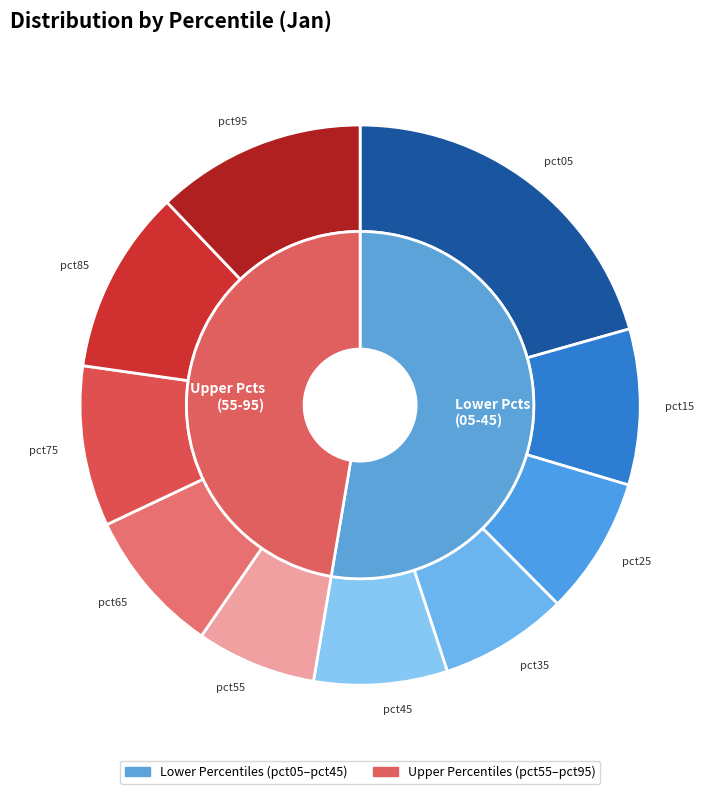

To the nearest percent, what is the combined percentage of pct15 and pct05?

30%